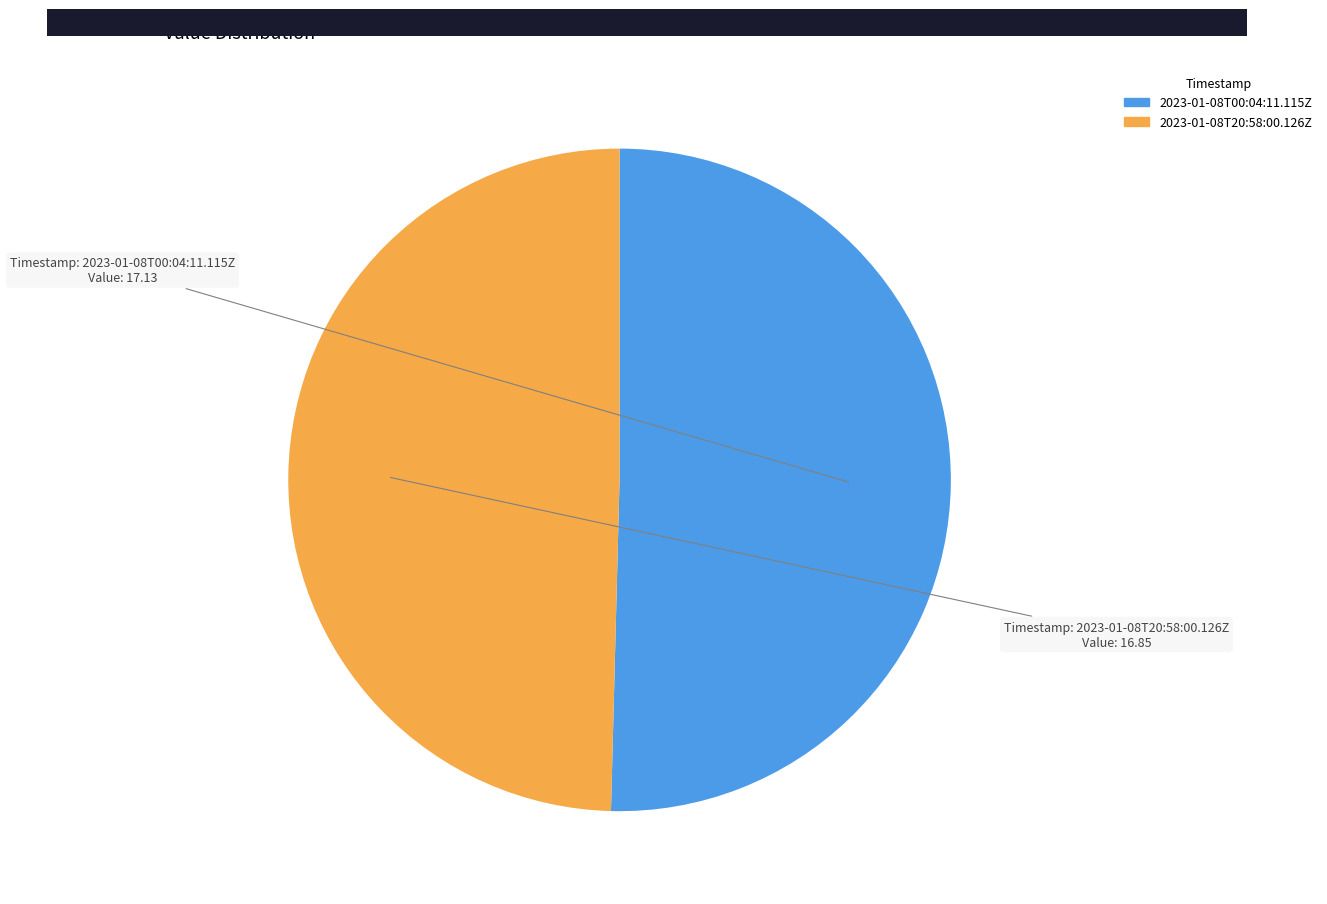

Which slice represents more than half of the pie?

2023-01-08T00:04:11.115Z